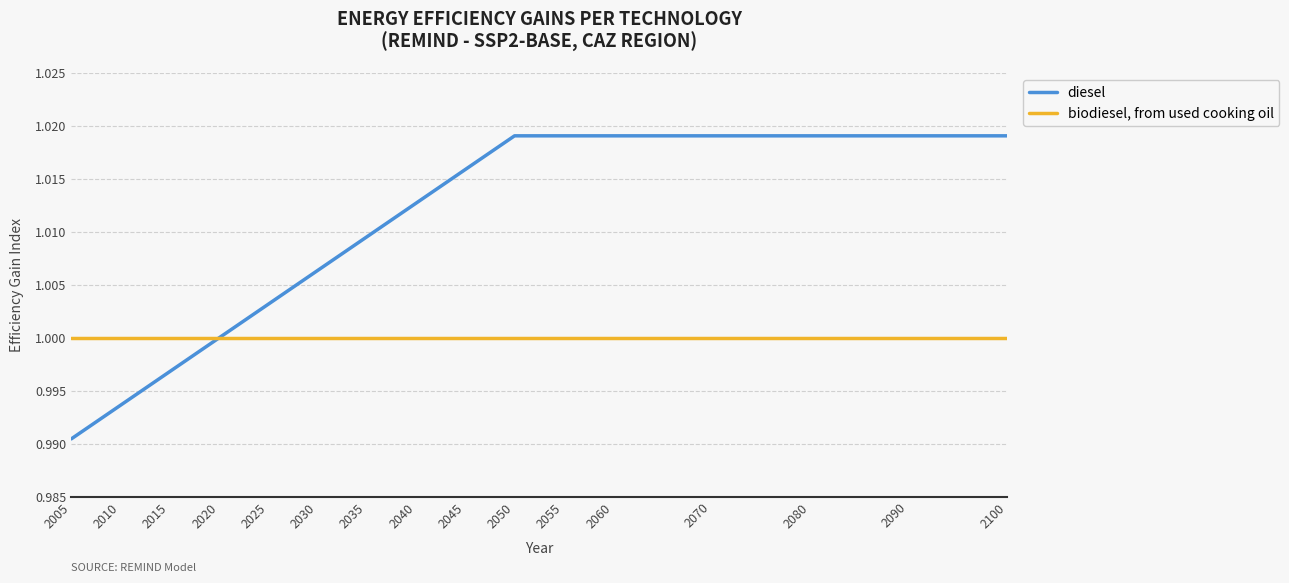

How many distinct data groups are displayed?

2